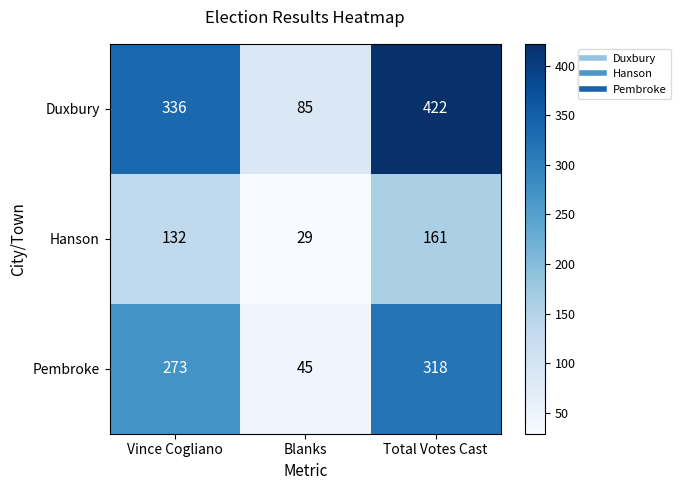

True or false: Duxbury has a value of 124 at Blanks.

False